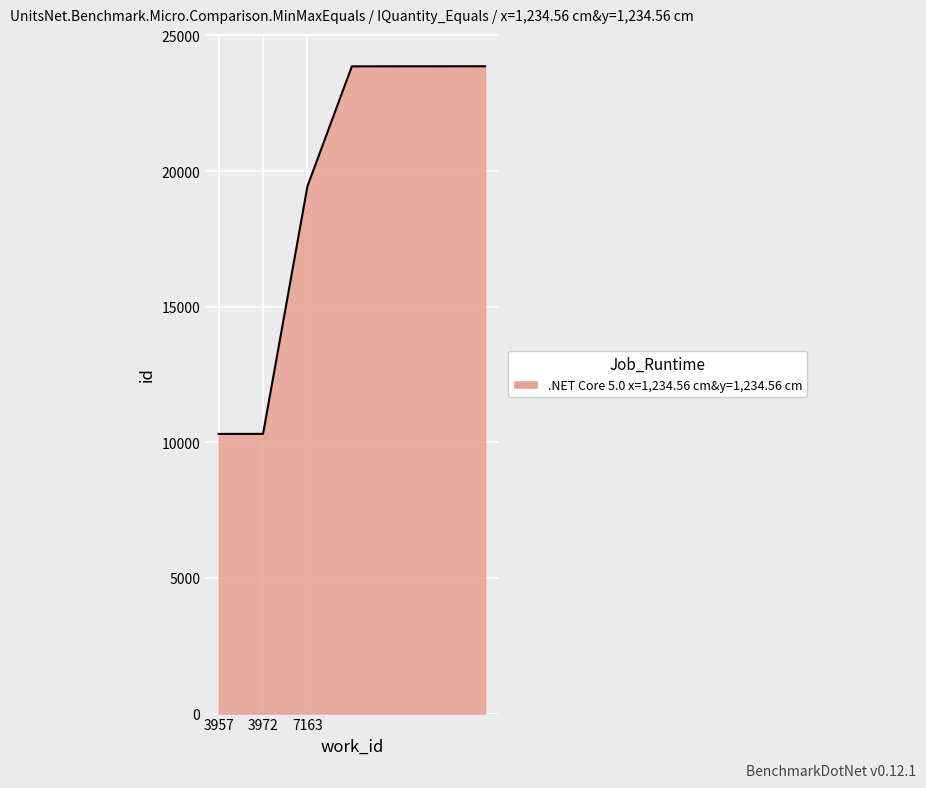

What is the smallest value displayed?

10310